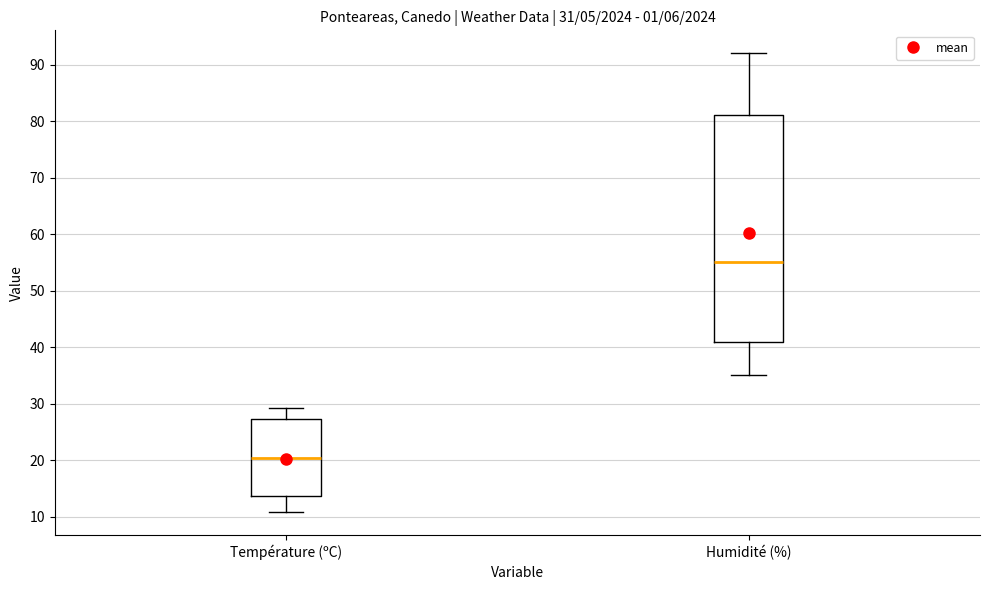

Comparing the boxes themselves (not the whiskers), which one is the tallest?

Humidité (%)